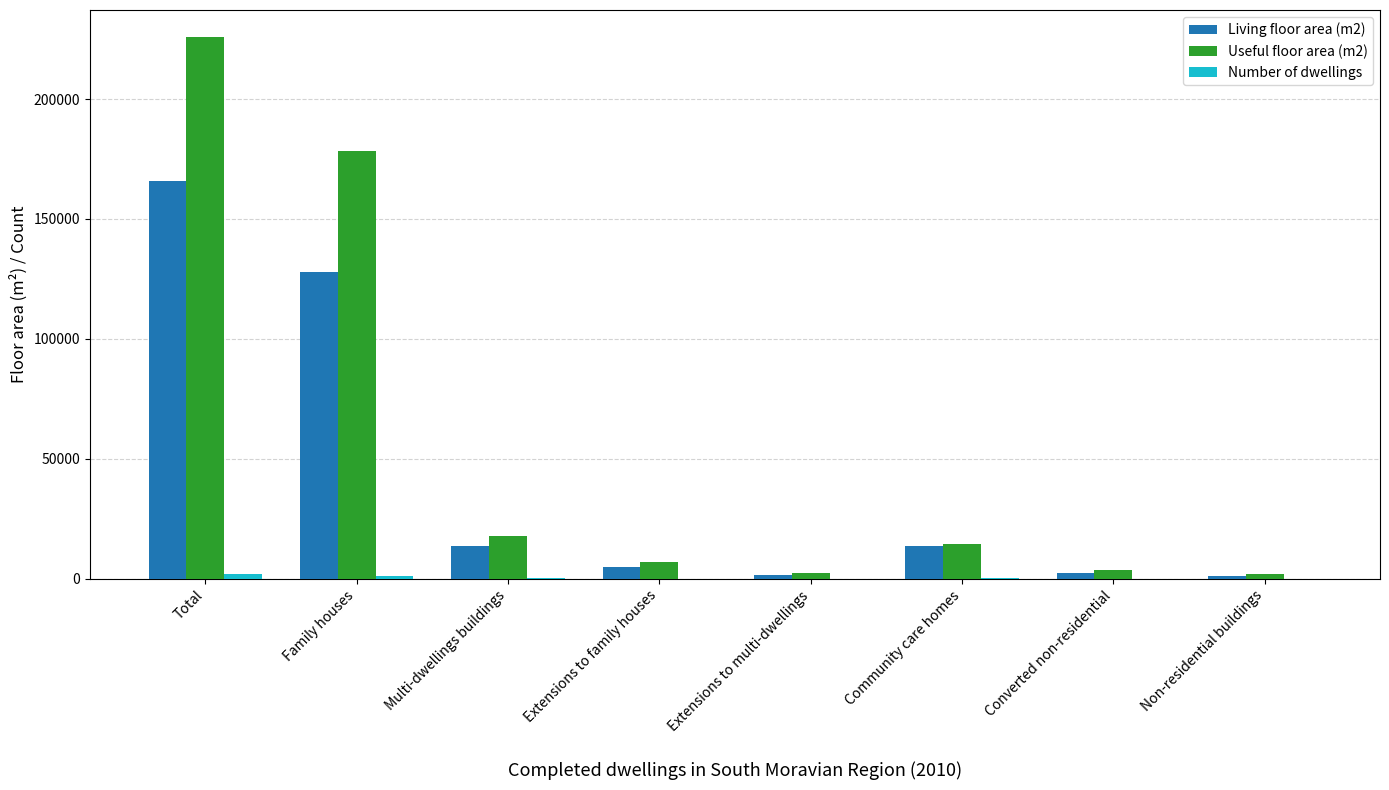

True or false: Living floor area (m2) has a value of 5067 at Extensions to family houses.

True